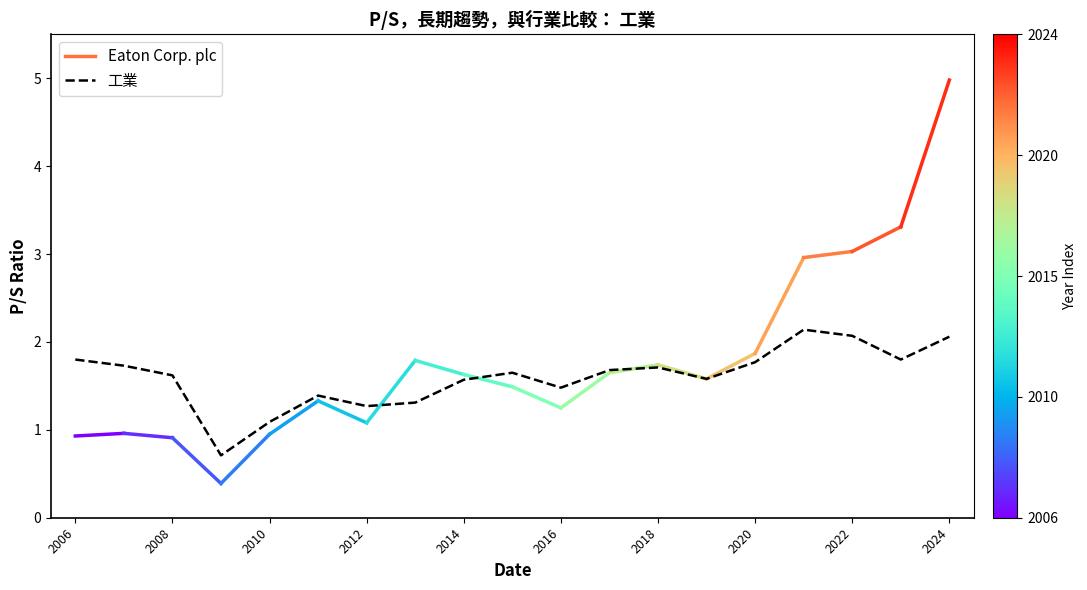

What is the smallest value displayed?

0.7